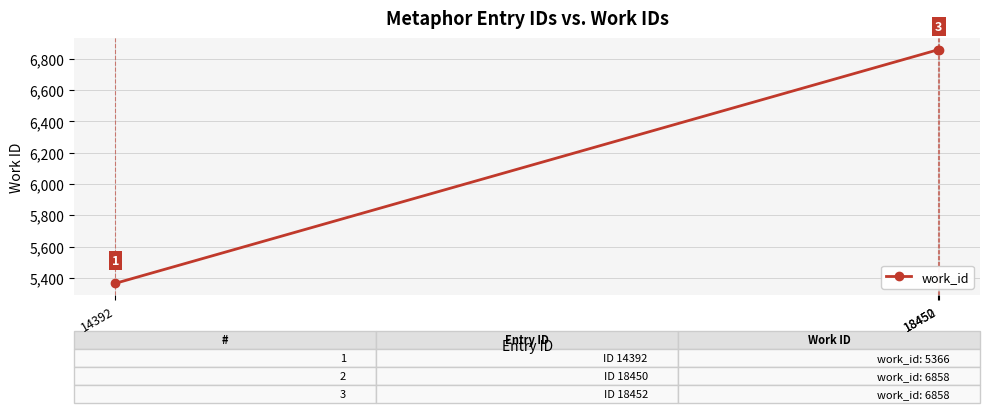

What is the difference between the maximum and minimum values?

1492